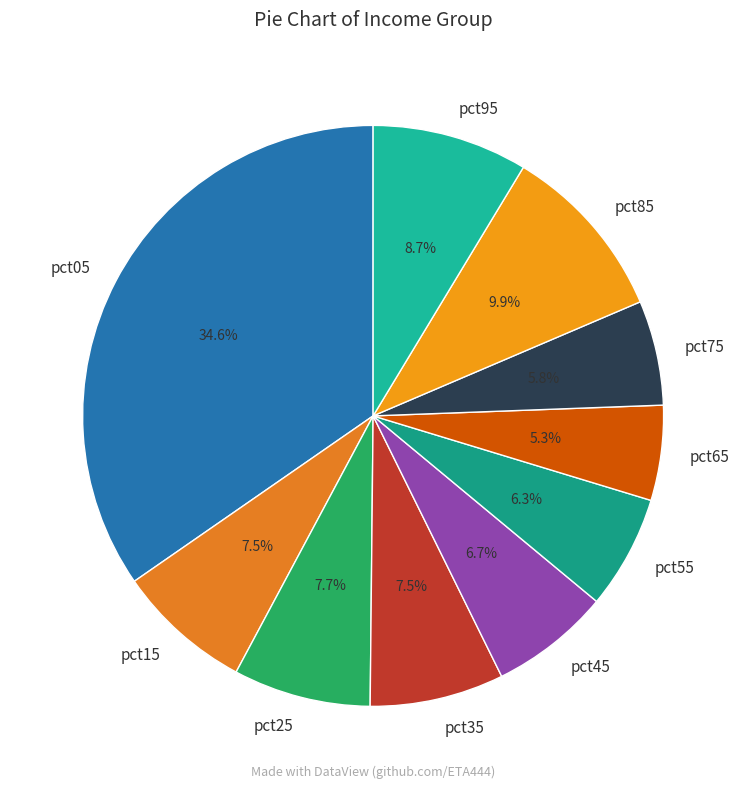

Is there any slice that represents more than half of the pie?

No